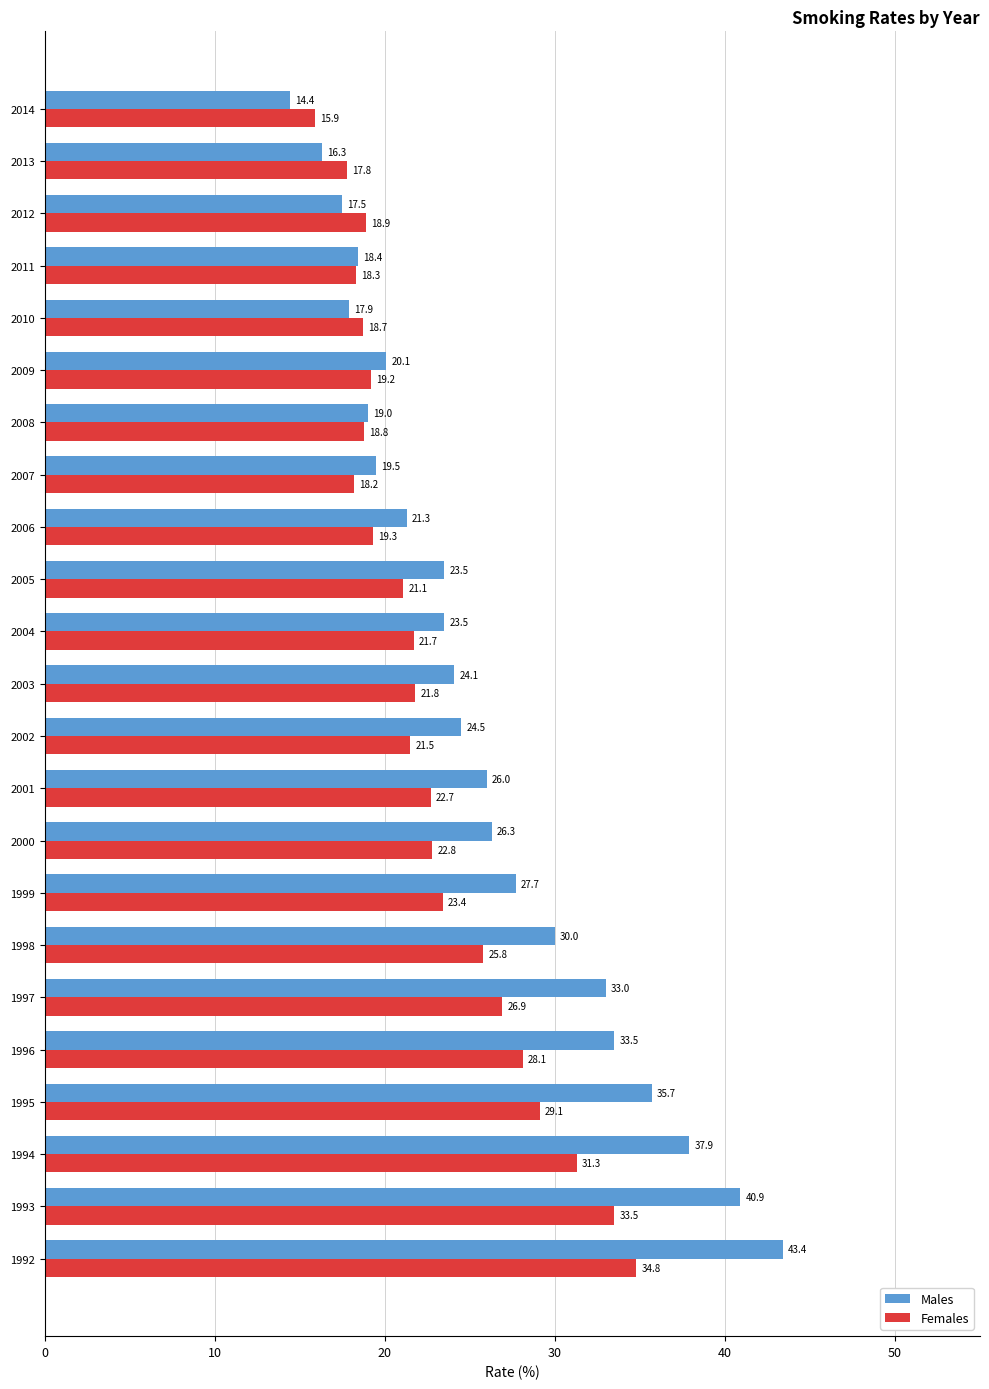

What is the difference between the maximum and minimum values in the Males series?

29.0